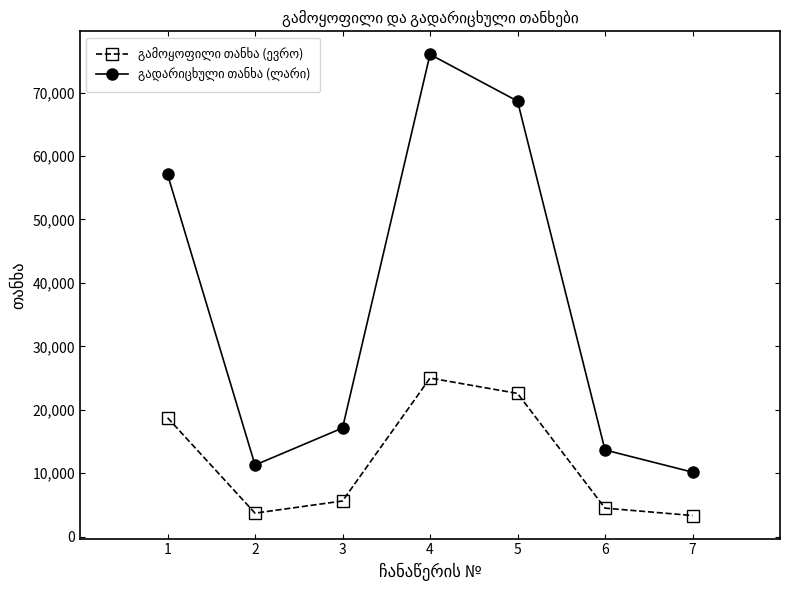

How many categories are shown in the chart?

7